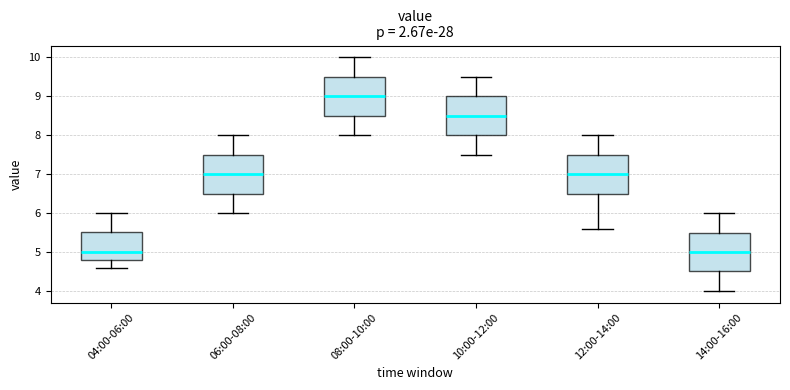

Reading left to right, transcribe this box plot: for each box, give where its median line is, the range the box spans, and where its two whiskers end, as read against the y-axis. The values are not printed on the chart, so give them approximately, as read against the axis.

04:00-06:00: median 5.0, box 4.8 to 5.5, whiskers 4.6 to 6.0
06:00-08:00: median 7.0, box 6.5 to 7.5, whiskers 6.0 to 8.0
08:00-10:00: median 9.0, box 8.5 to 9.5, whiskers 8.0 to 10.0
10:00-12:00: median 8.5, box 8.0 to 9.0, whiskers 7.5 to 9.5
12:00-14:00: median 7.0, box 6.5 to 7.5, whiskers 5.6 to 8.0
14:00-16:00: median 5.0, box 4.5 to 5.5, whiskers 4.0 to 6.0